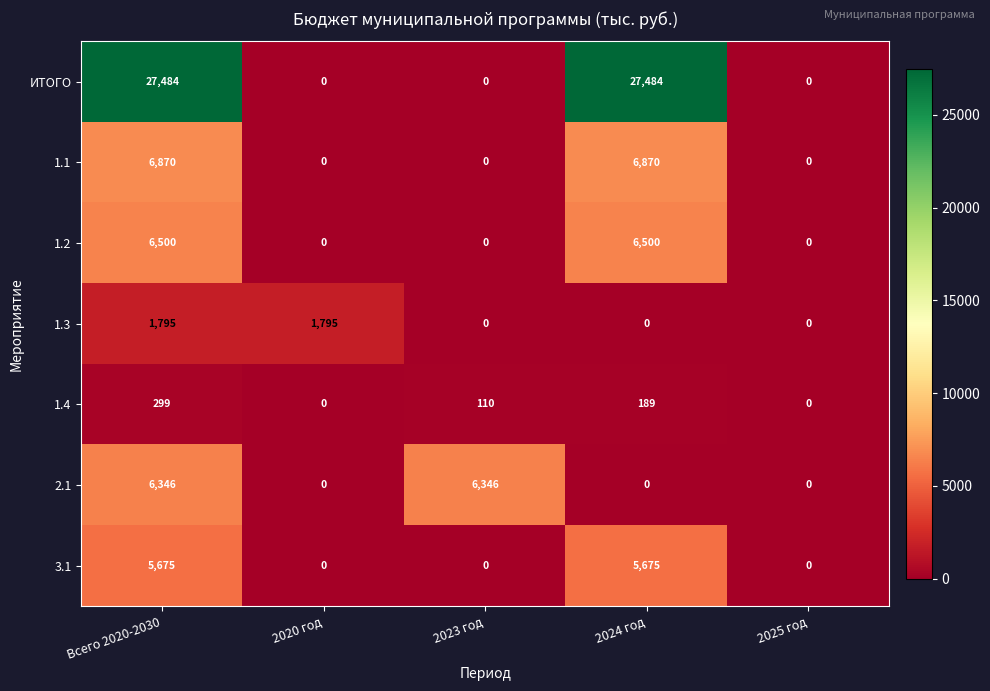

How many distinct data groups are displayed?

7